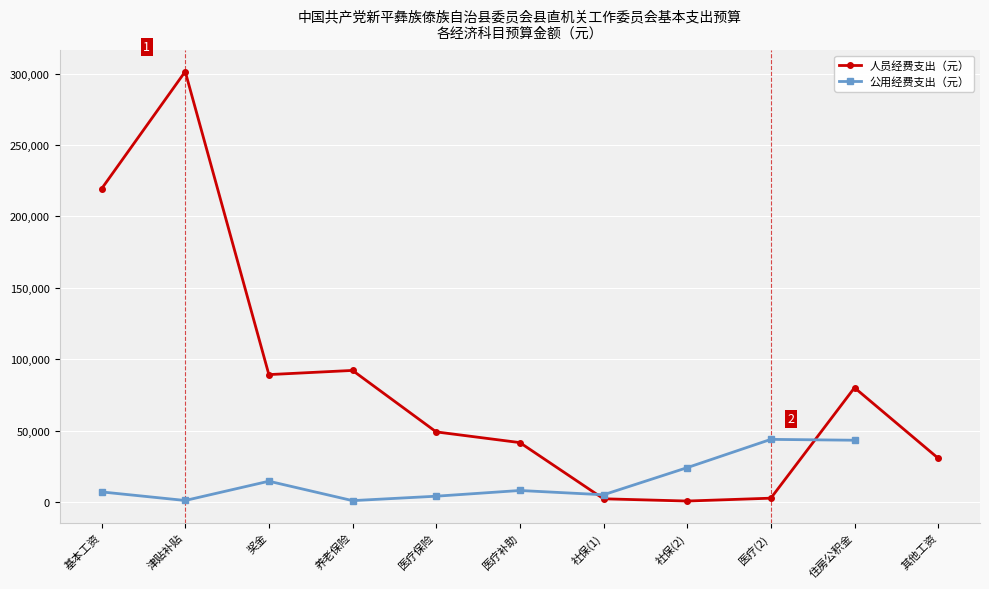

Which category has the lowest value across all series?

其他社会保障缴费(2)